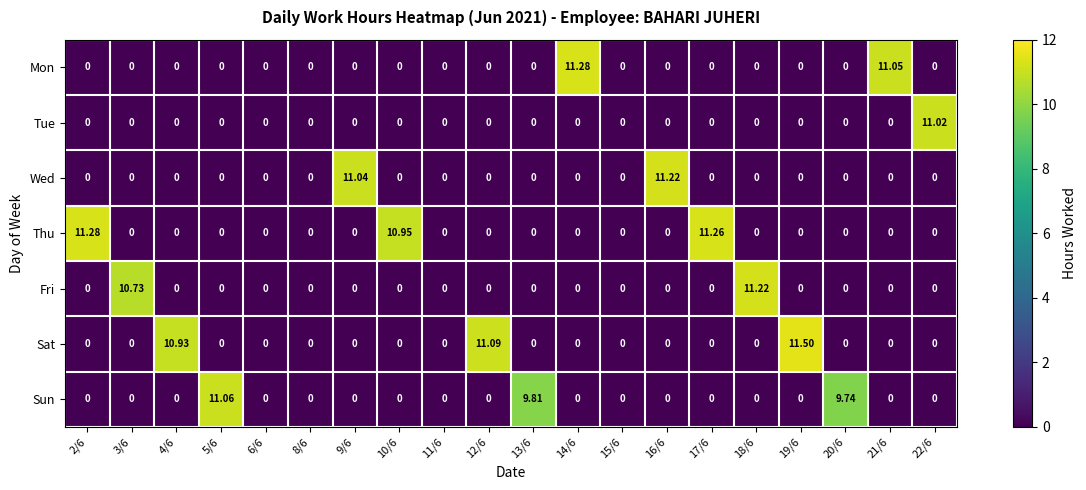

At how many categories does at least one series exceed 7?

16